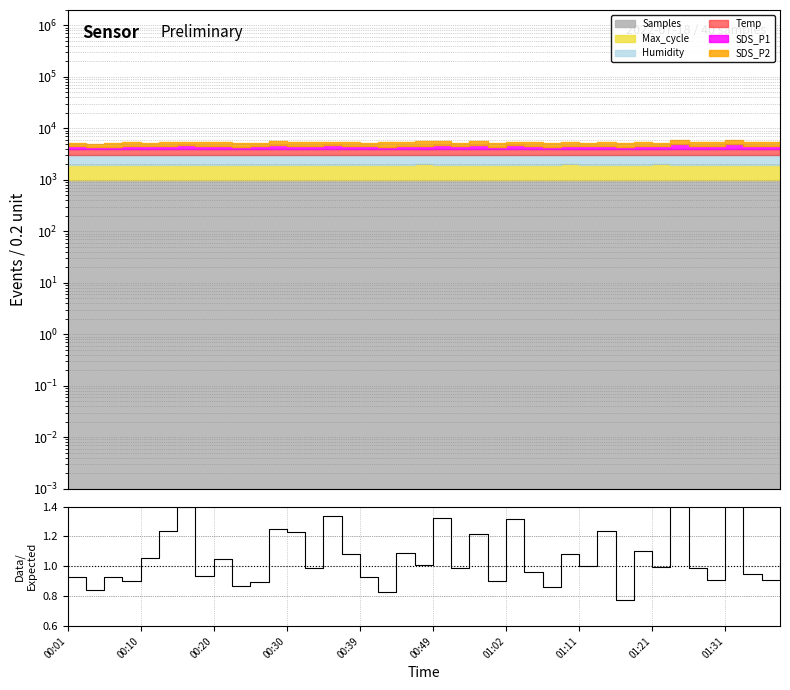

True or false: the data shows 0.6 at 00:30.

False